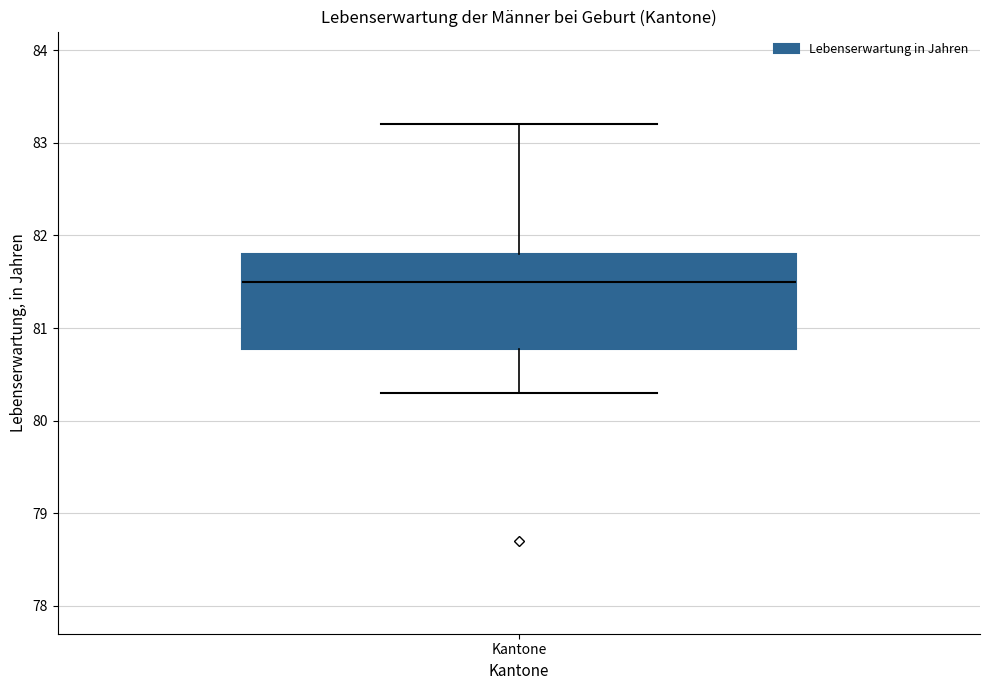

Transcribe this box plot: give where the median line is, the range the box spans, and where the two whiskers end, as read against the y-axis. The values are not printed on the chart, so give them approximately, as read against the axis.

median 81.5, box 80.8 to 81.8, whiskers 80.3 to 83.2